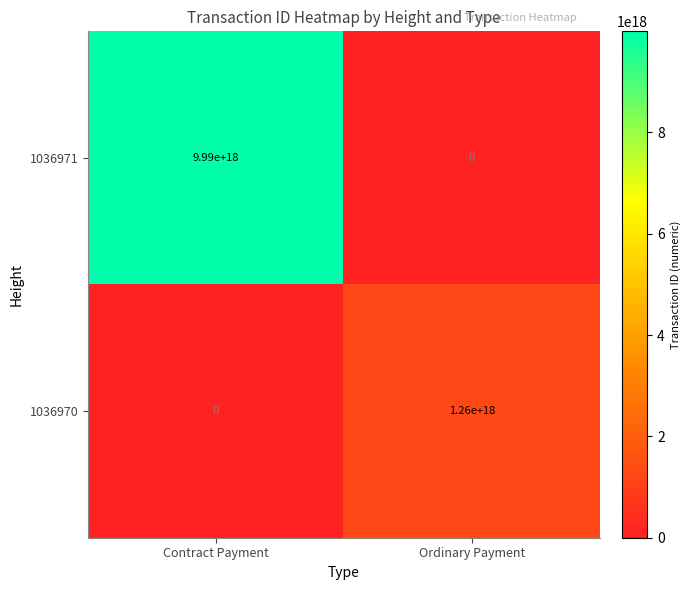

Which series has the largest total across all categories?

1036971